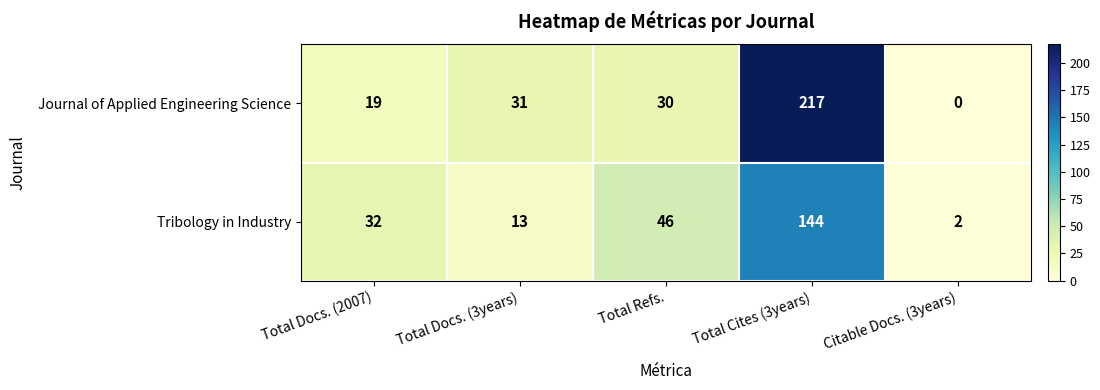

Which series has the widest spread of values?

Journal of Applied Engineering Science